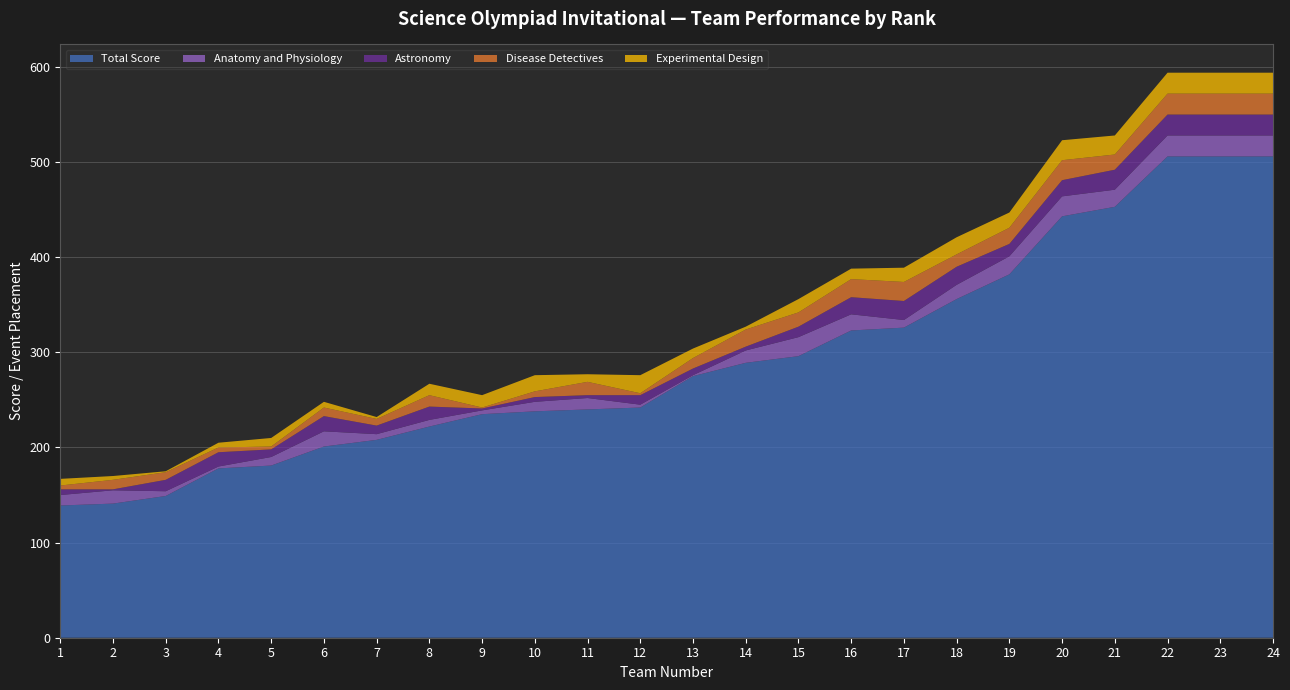

Reading left to right, transcribe all the data shown in this chart.

Total Score: 139	141	149	178	181	201	208	222	235	238	240	242	275	289	296	323	326	356	382	443	453	506	506	506
Anatomy and Physiology: 11	14	5	2	9	16	6	7	4	10	12	3	1	13	20	17	8	15	19	21	18	22	22	22
Astronomy: 6	1	12	15	8	16	9	14	2	5	3	10	7	4	11	18	20	19	13	17	21	22	22	22
Disease Detectives: 4	10	8	5	3	9	7	12	1	6	14	2	11	18	15	19	20	13	17	21	16	22	22	22
Experimental Design: 7	4	1	5	9	6	2	12	13	17	8	19	10	3	14	11	15	18	16	21	20	22	22	22